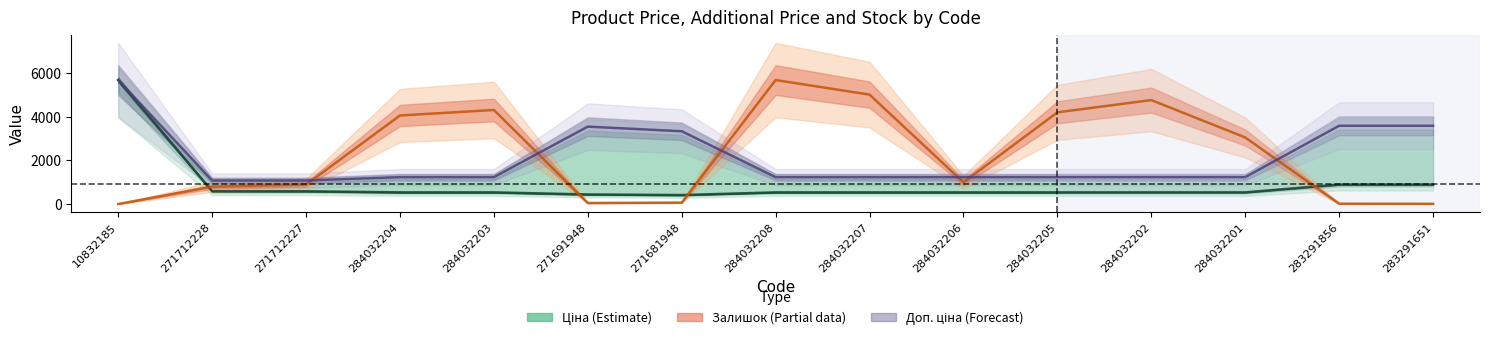

Which series has the largest total across all categories?

Залишок